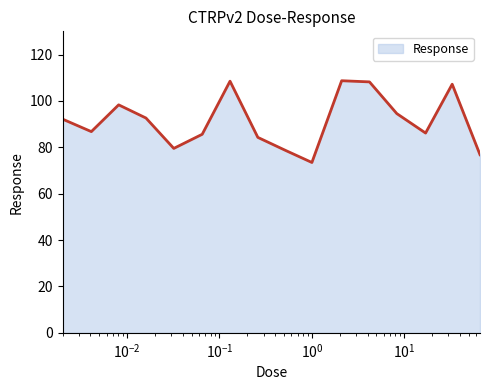

What is the minimum value shown in the chart?

73.5